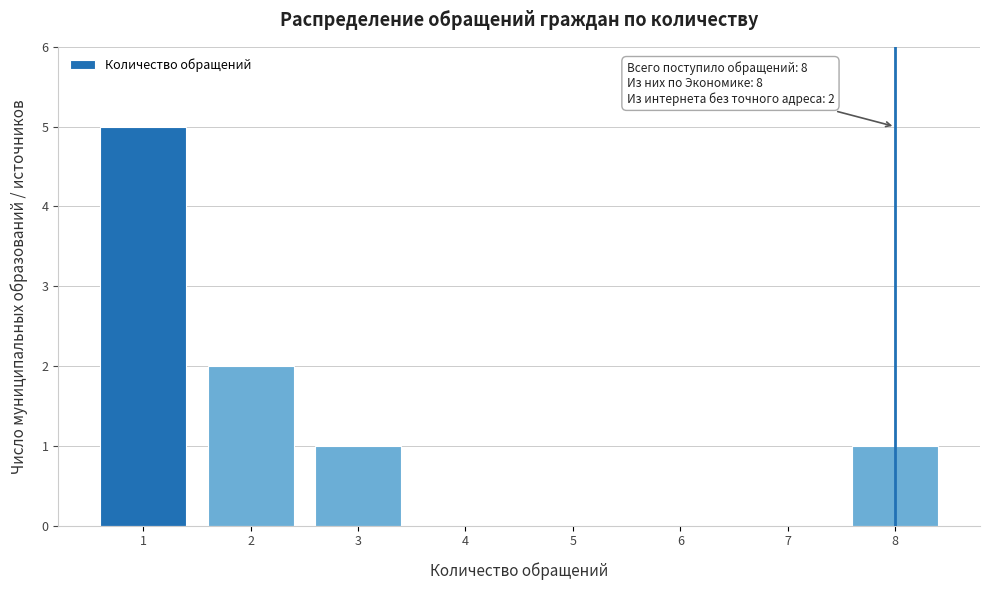

Over which range of the x-axis is the bar tallest?

0.5 to 1.5